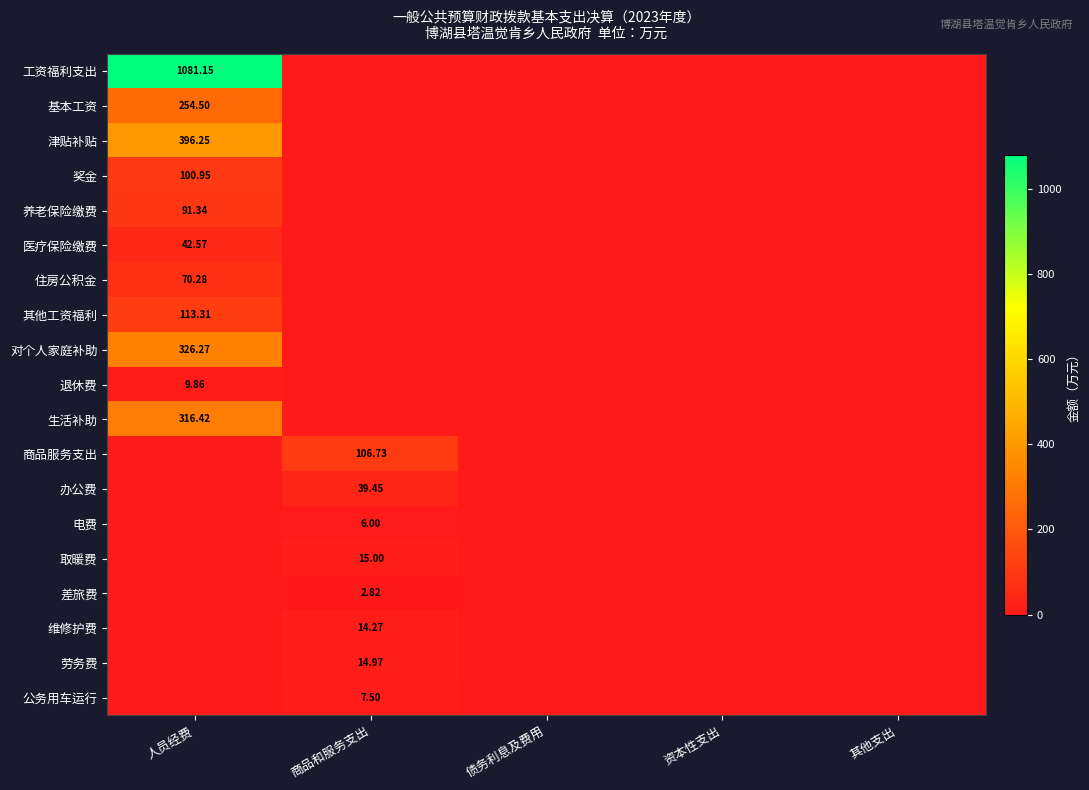

Which category has the lowest value in the 住房公积金 series?

商品和服务支出